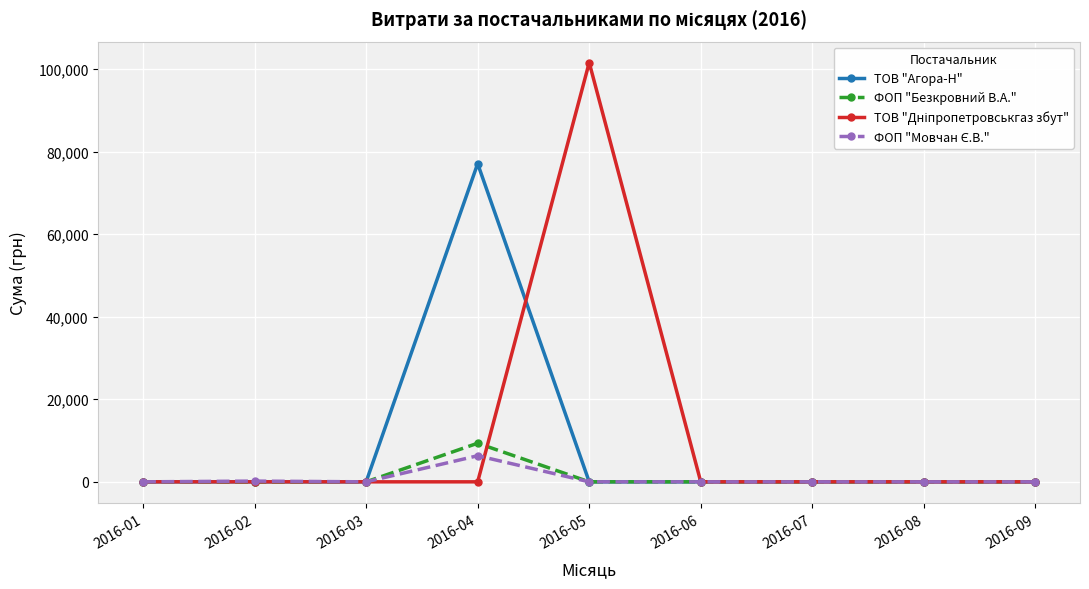

The value of ТОВ "Агора-Н" at 2016-02 is -47215.3. True or false?

False